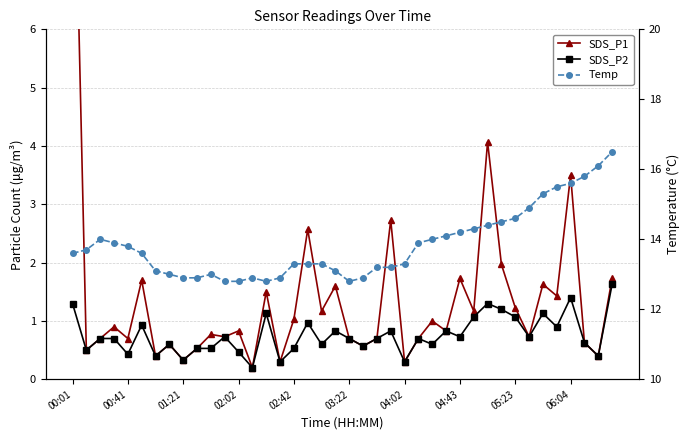

Between 19 and 35, which series saw the biggest shift?

Temp